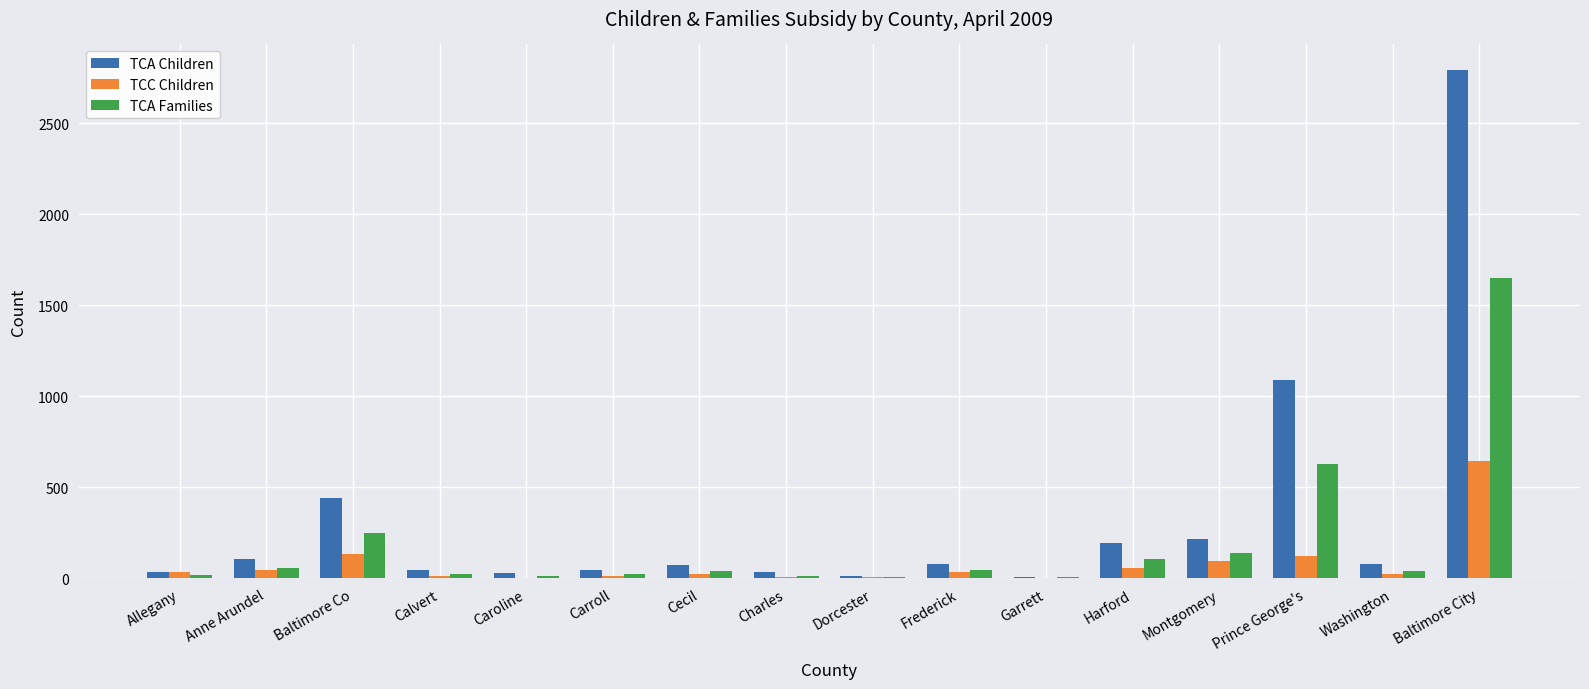

Is the value of TCA Children at Caroline greater than the value of TCC Children at Baltimore City?

No